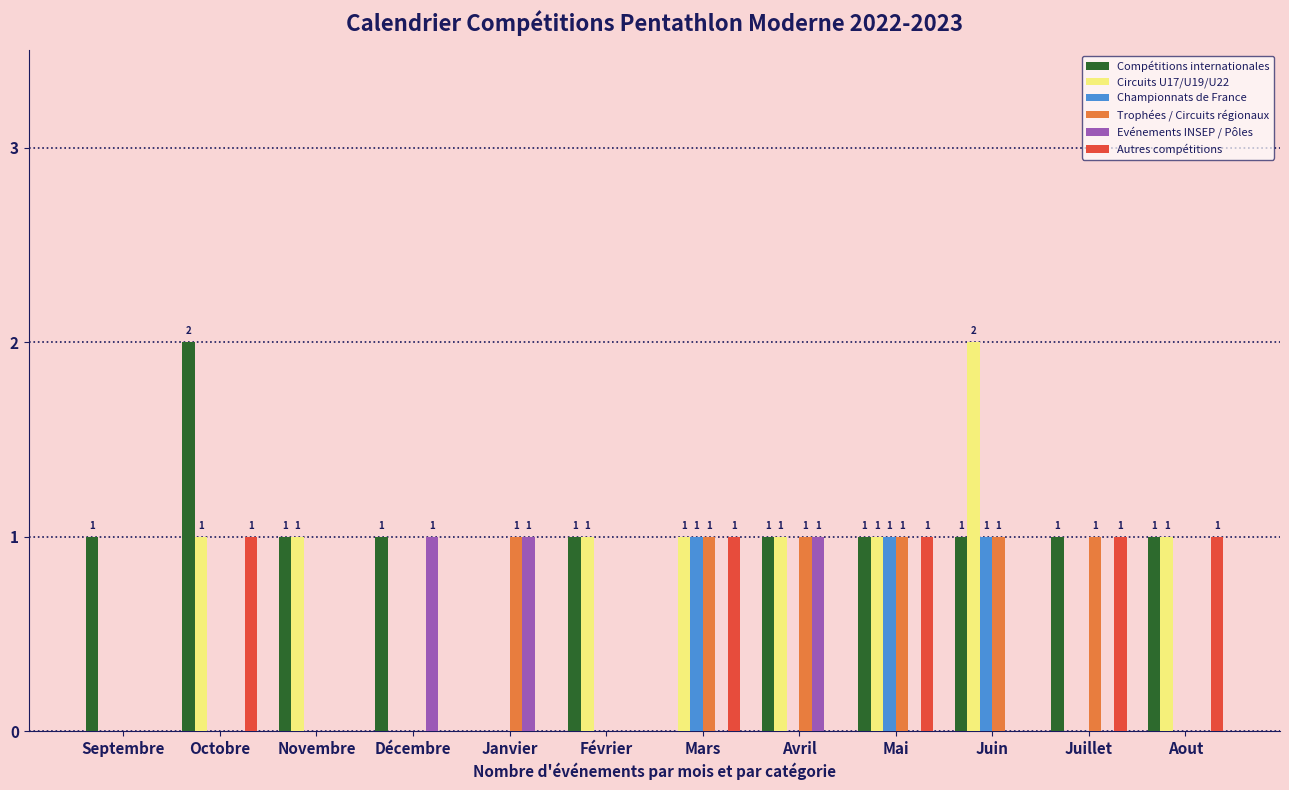

Is it true that Compétitions internationales equals 1 at Mai?

True